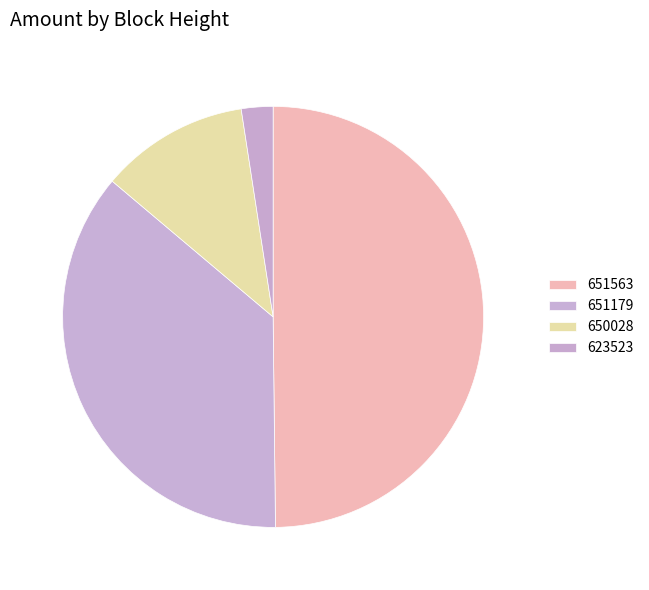

How many slices are in this pie chart?

4